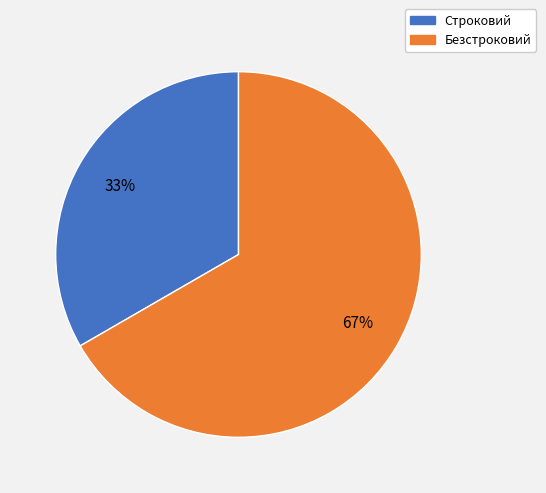

Does Строковий represent more than half of the total?

No